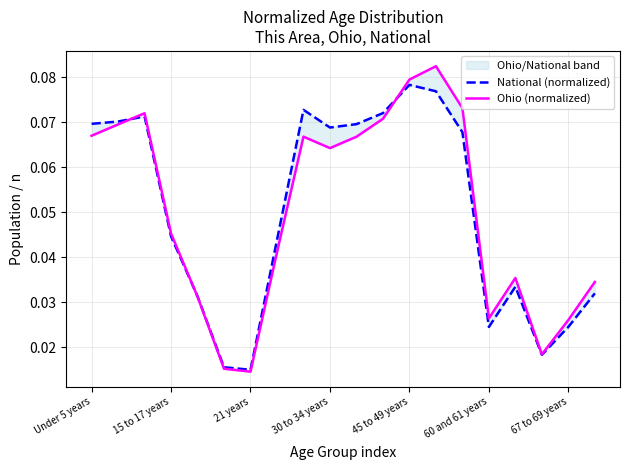

What are all the series names shown in the legend?

National (normalized), Ohio (normalized)